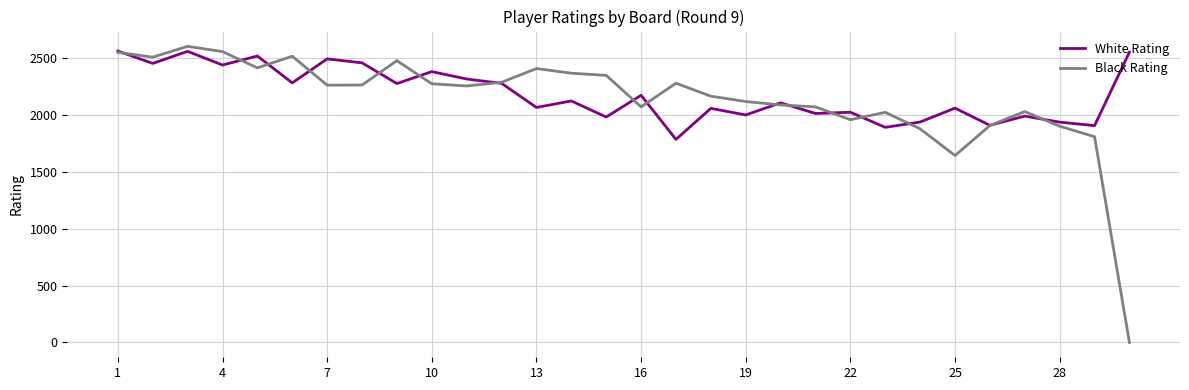

Which series has the largest range (max minus min)?

Black Rating